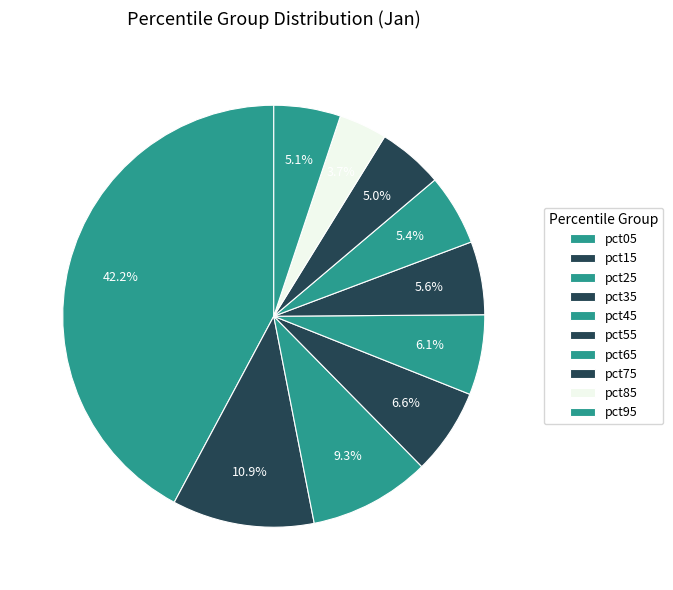

Does any single category account for the majority?

No